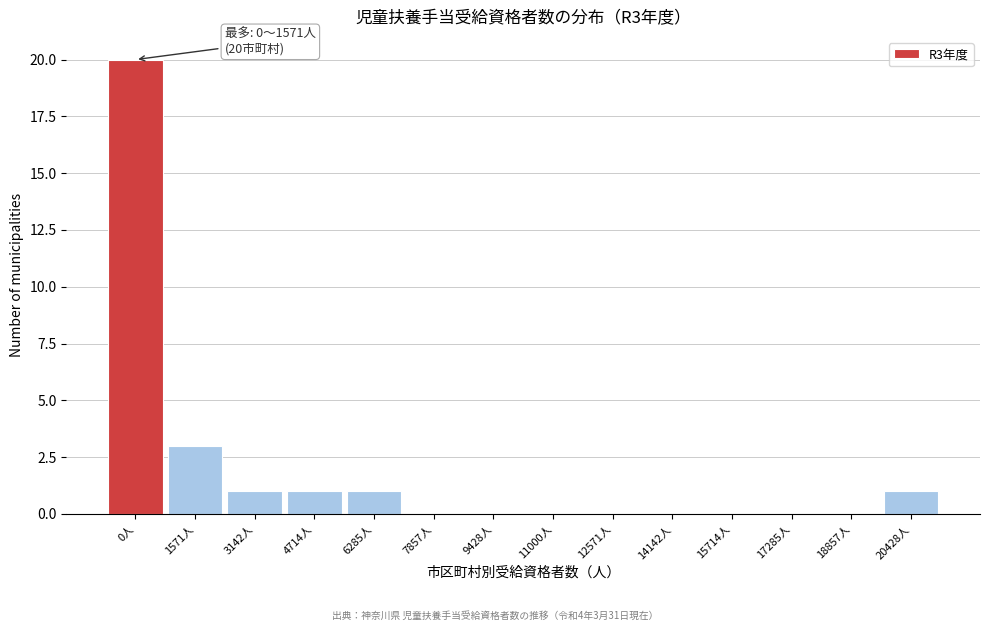

Reading left to right, transcribe all the data shown in this chart.

0人=20	1571人=3	3142人=1	4714人=1	6285人=1	7857人=0	9428人=0	11000人=0	12571人=0	14142人=0	15714人=0	17285人=0	18857人=0	20428人=1